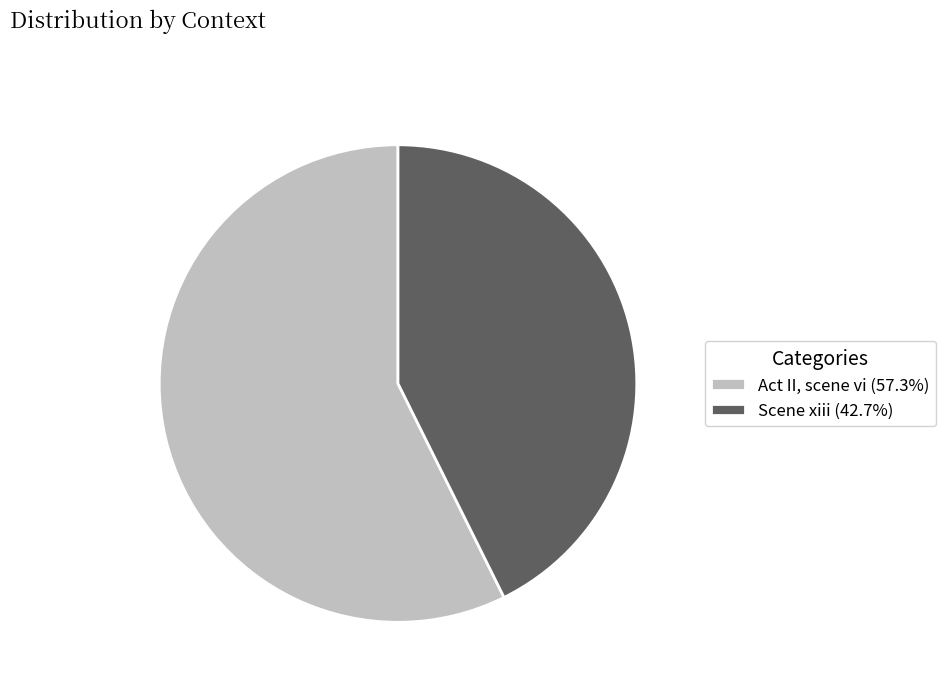

Do Scene xiii and Act II, scene vi together represent more than half of the pie?

Yes